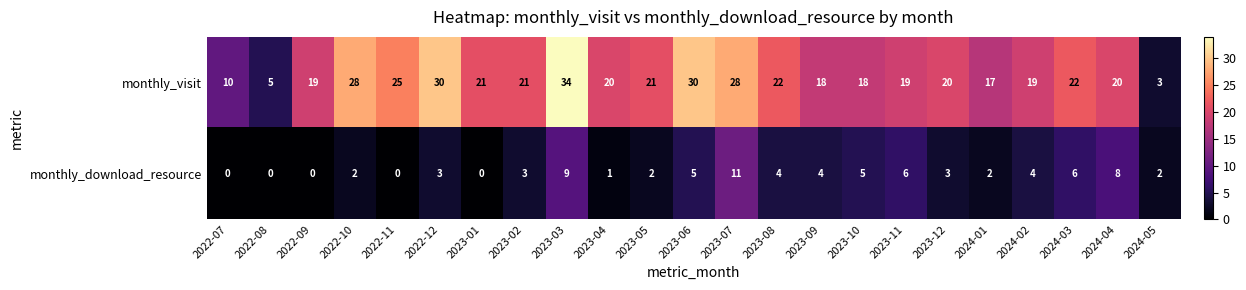

What is the approximate value of monthly_visit at 2023-04, to the nearest 5?

20